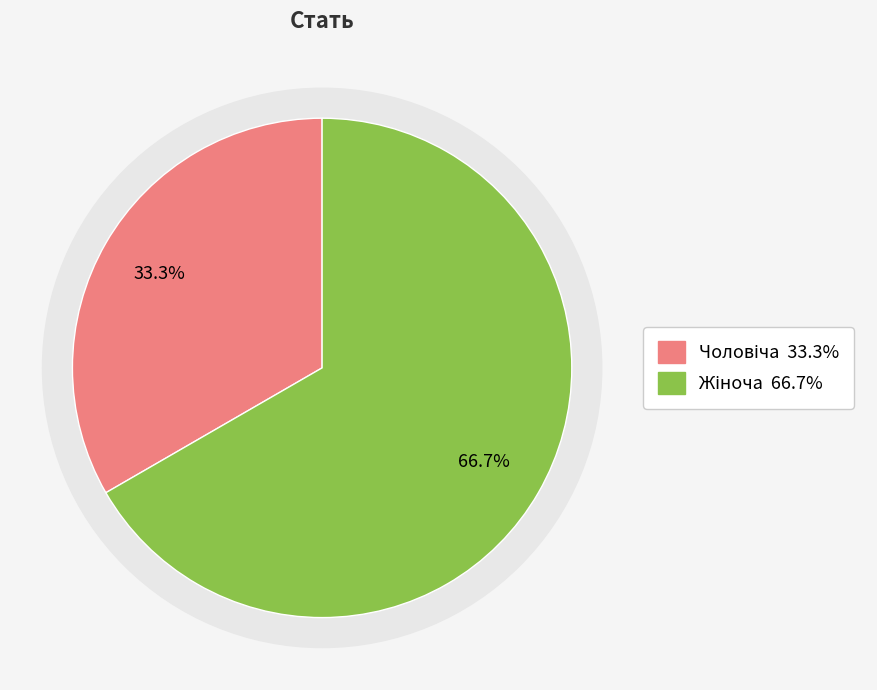

Is there any slice that represents more than half of the pie?

Yes